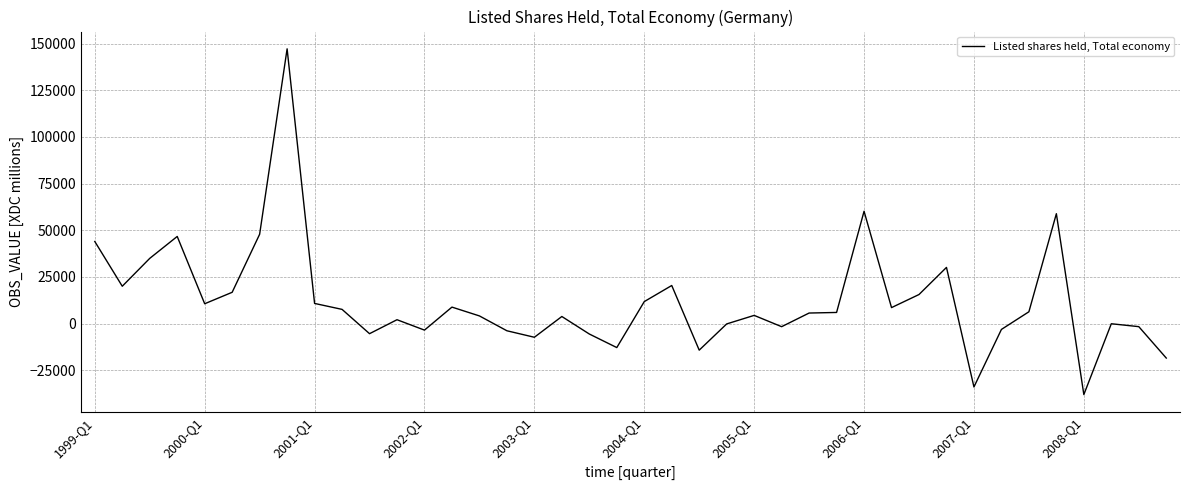

What is the minimum value shown in the chart?

-38068